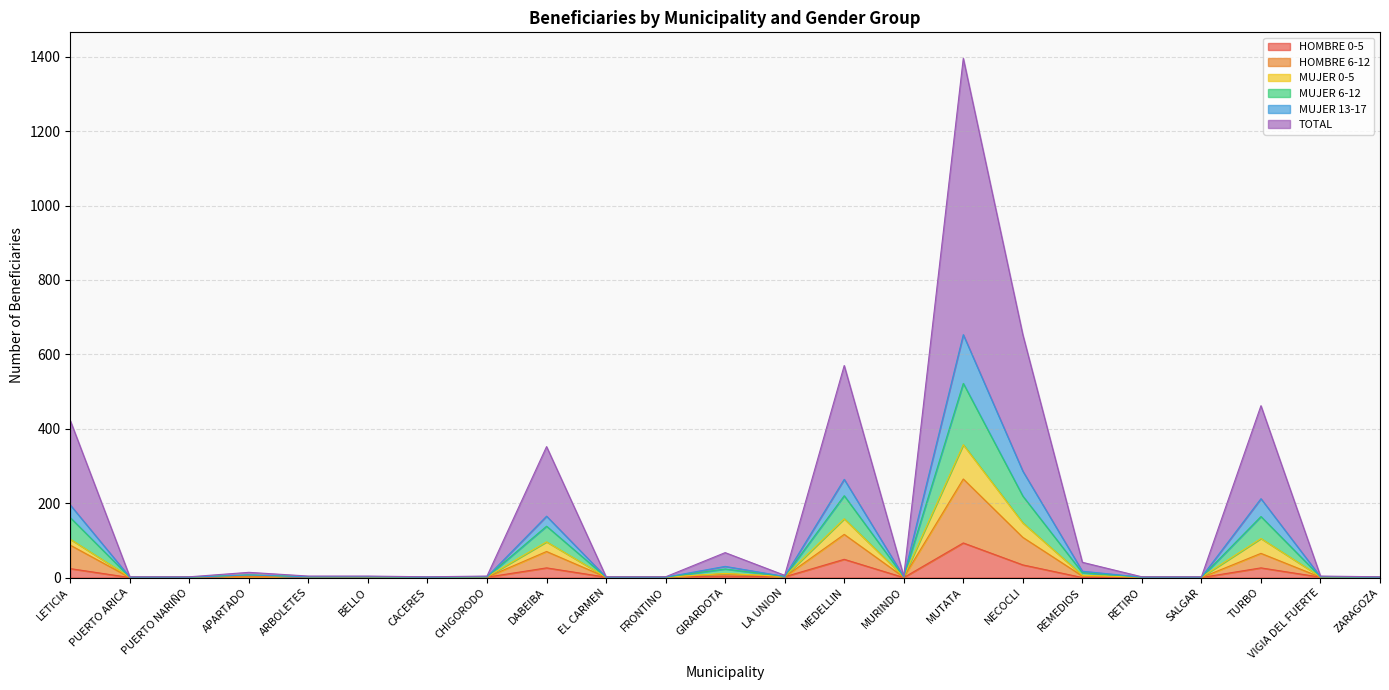

Which category has the lowest value in the MUJER 6-12 series?

PUERTO ARICA